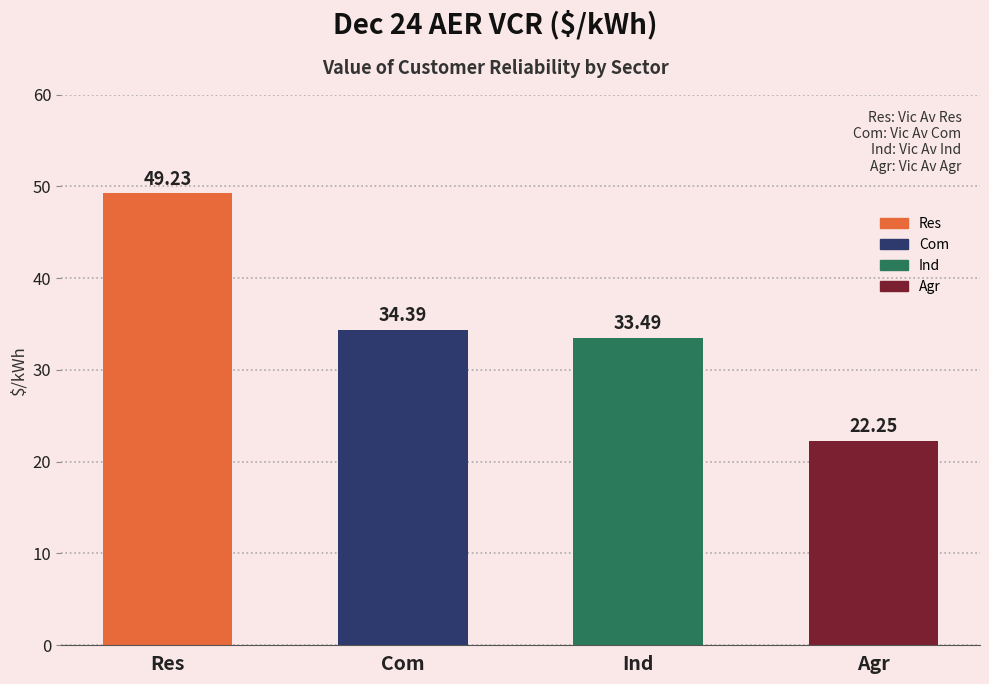

At which label does the data first exceed 34?

Res